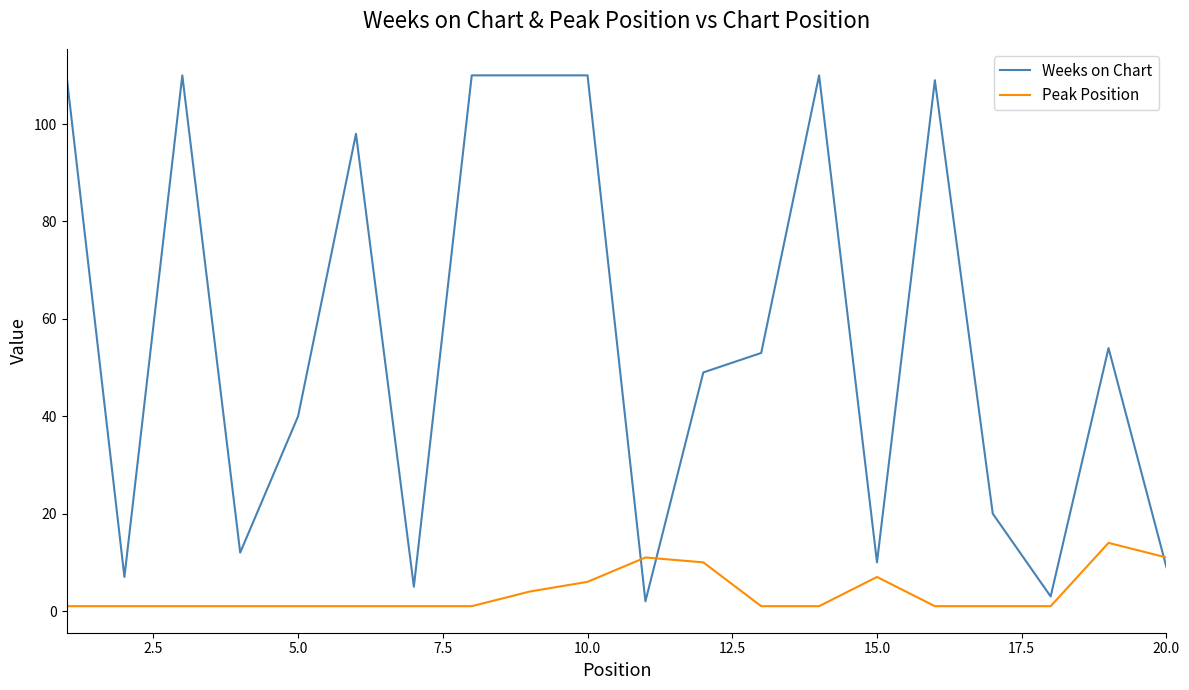

What is the difference between the maximum and minimum values in the Weeks on Chart series?

108